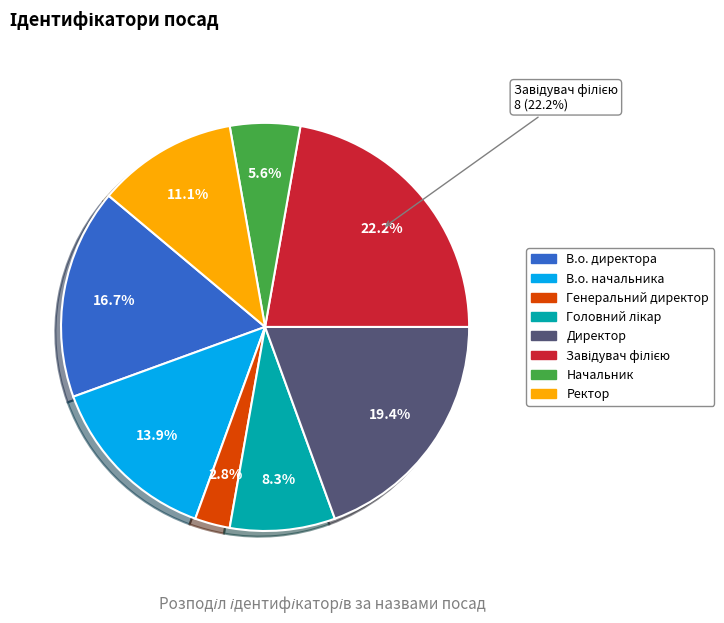

To the nearest percent, what is the difference between the В.о. директора and Директор slice percentages?

3%